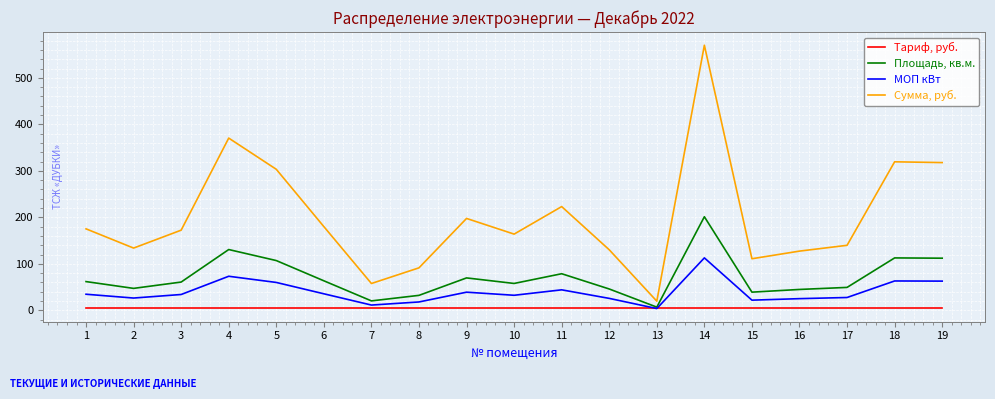

What is the sum of all Сумма, руб. values?

3805.1